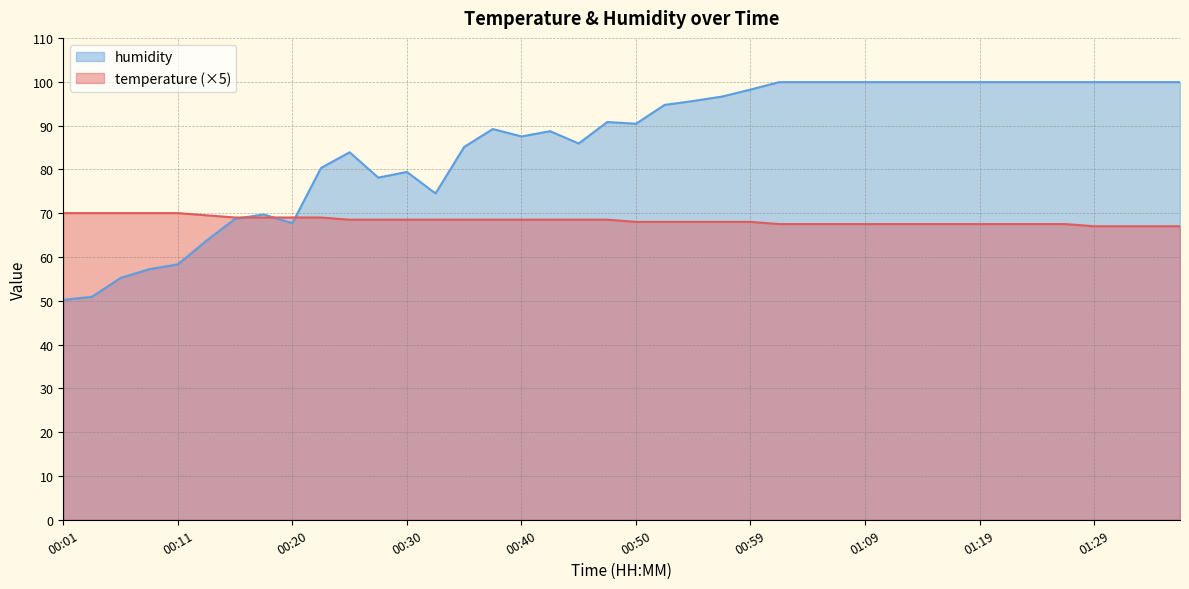

Between 00:20 and 01:29, which is larger?

00:20